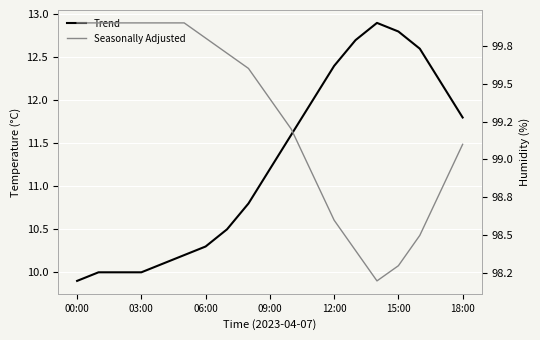

What is the difference between the maximum and minimum values in the Trend series?

3.0